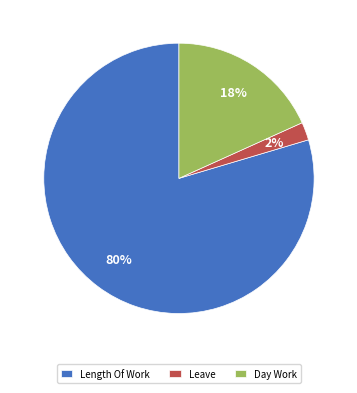

What is the largest slice in the pie chart?

Length Of Work